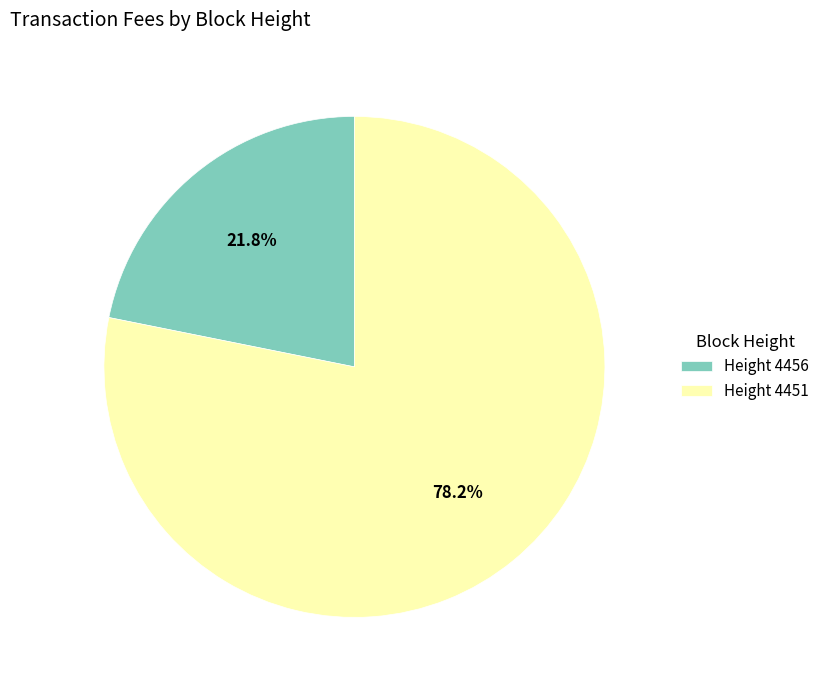

Is the sum of Height 4451 and Height 4456 greater than half?

Yes